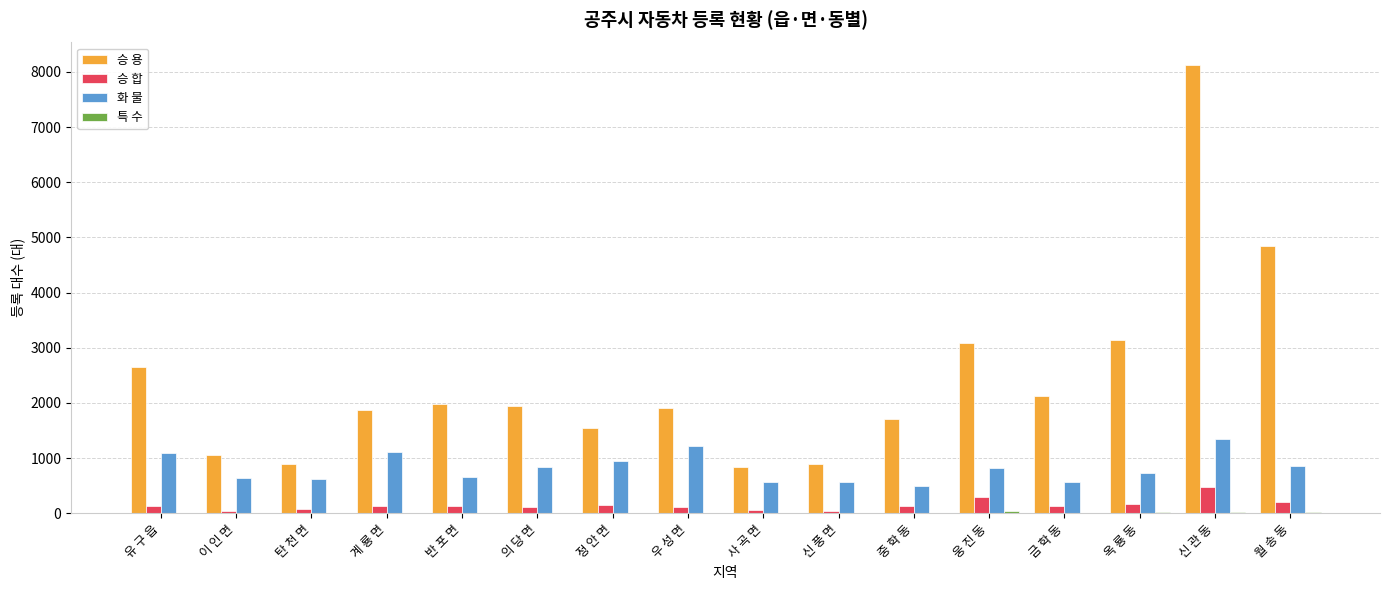

What is the maximum value shown in the chart?

8126